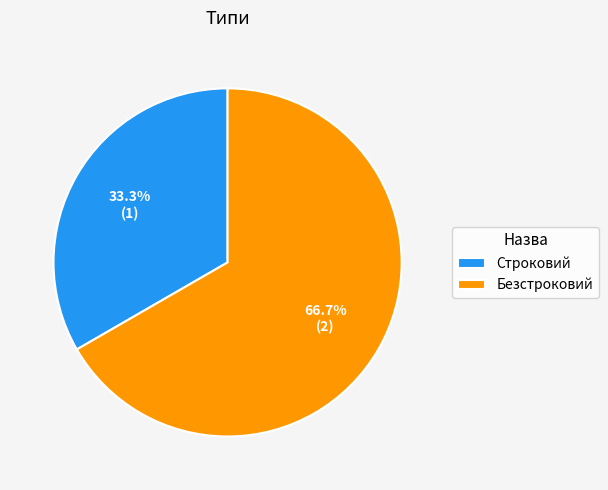

How many slices are in this pie chart?

2